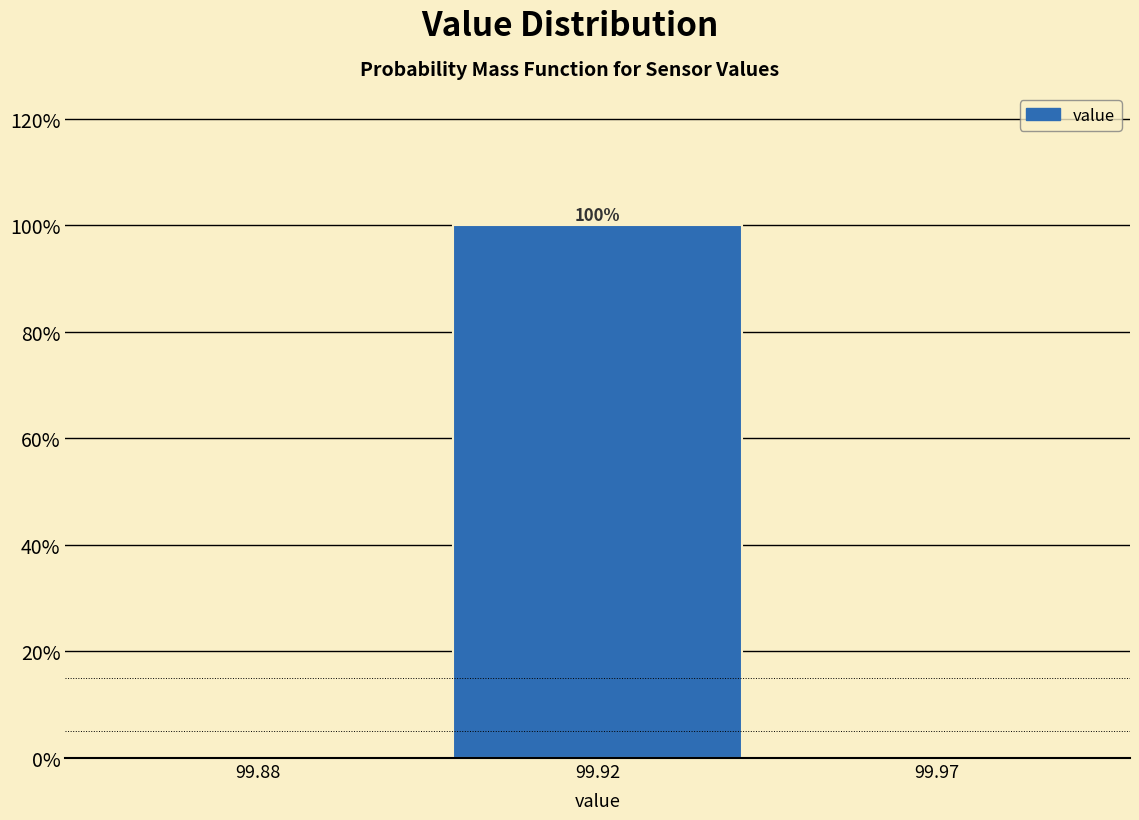

Reading right to left, what are all the values shown in this chart?

99.97=0	99.92=100	99.88=0